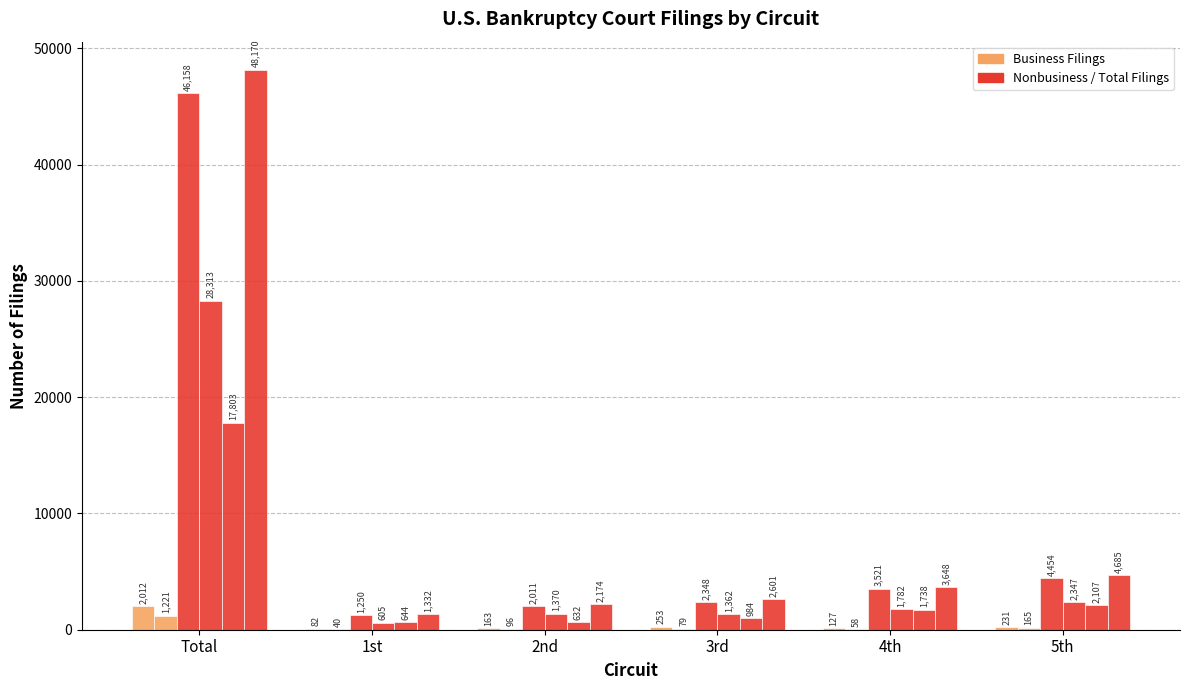

How many data points does each series have?

6